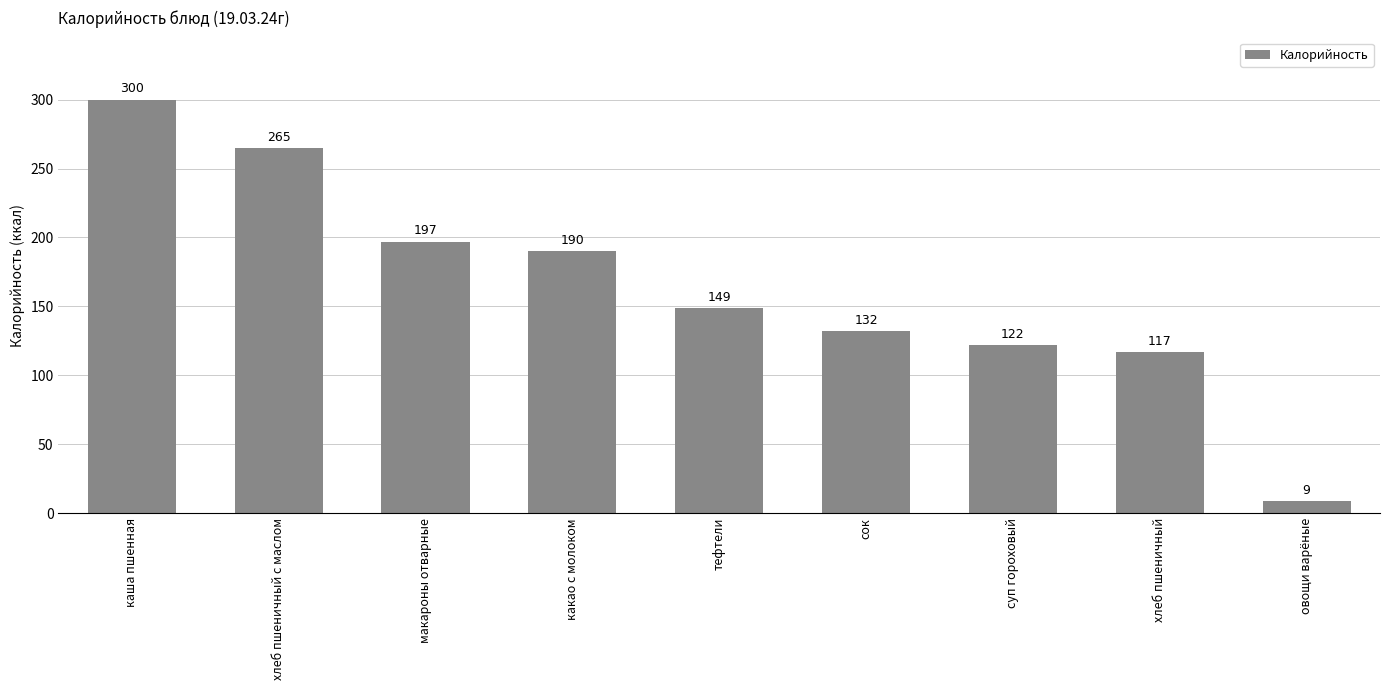

The chart shows a value of 197 at макароны отварные. True or false?

True